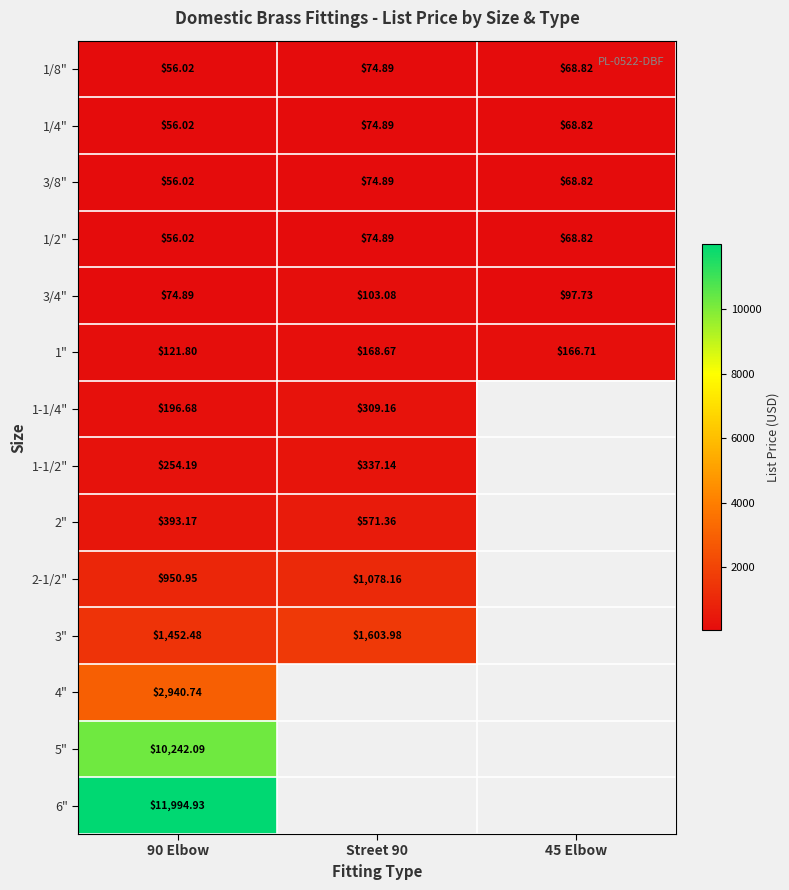

Between 90 Elbow and 45 Elbow, which is larger?

45 Elbow